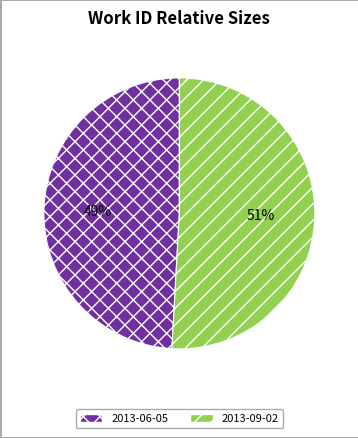

True or false: 2013-09-02 accounts for 51% of the total.

True